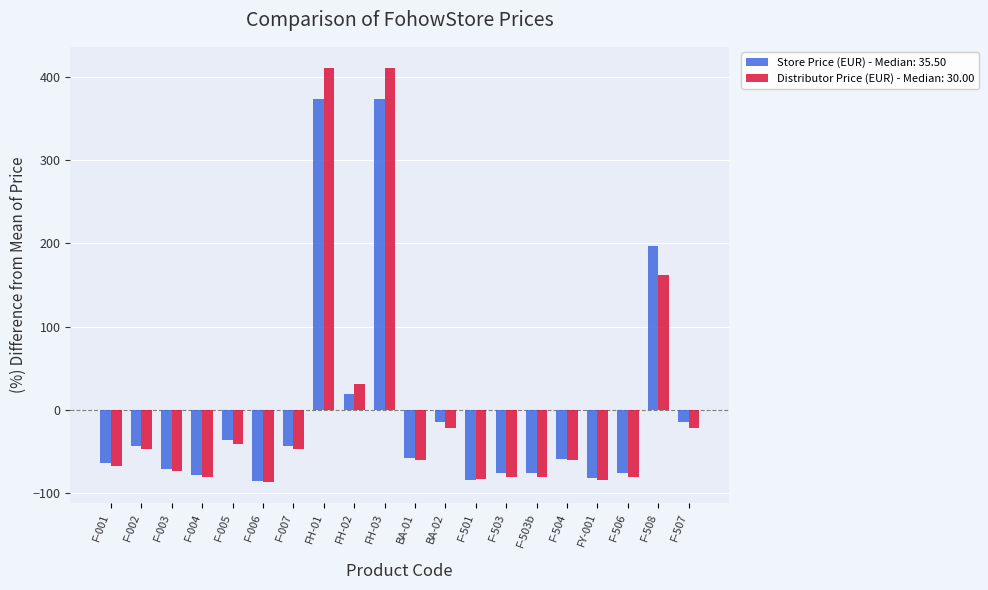

How many data points in Store Price (EUR) - Median: 35.50 are above -57?

9